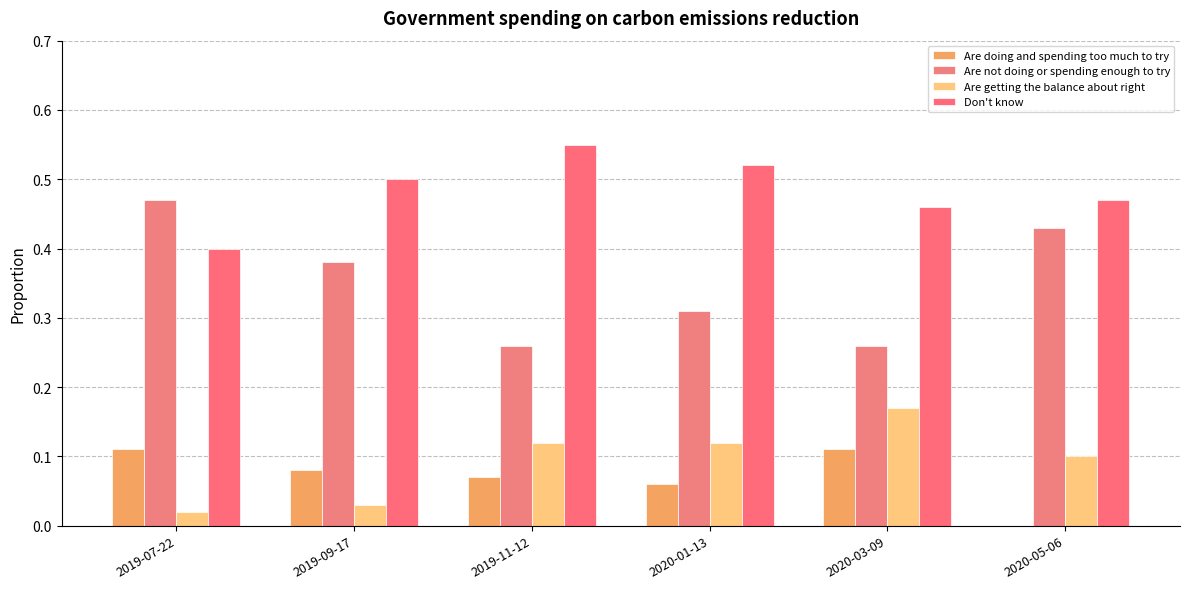

Which series has the largest total across all categories?

Don't know